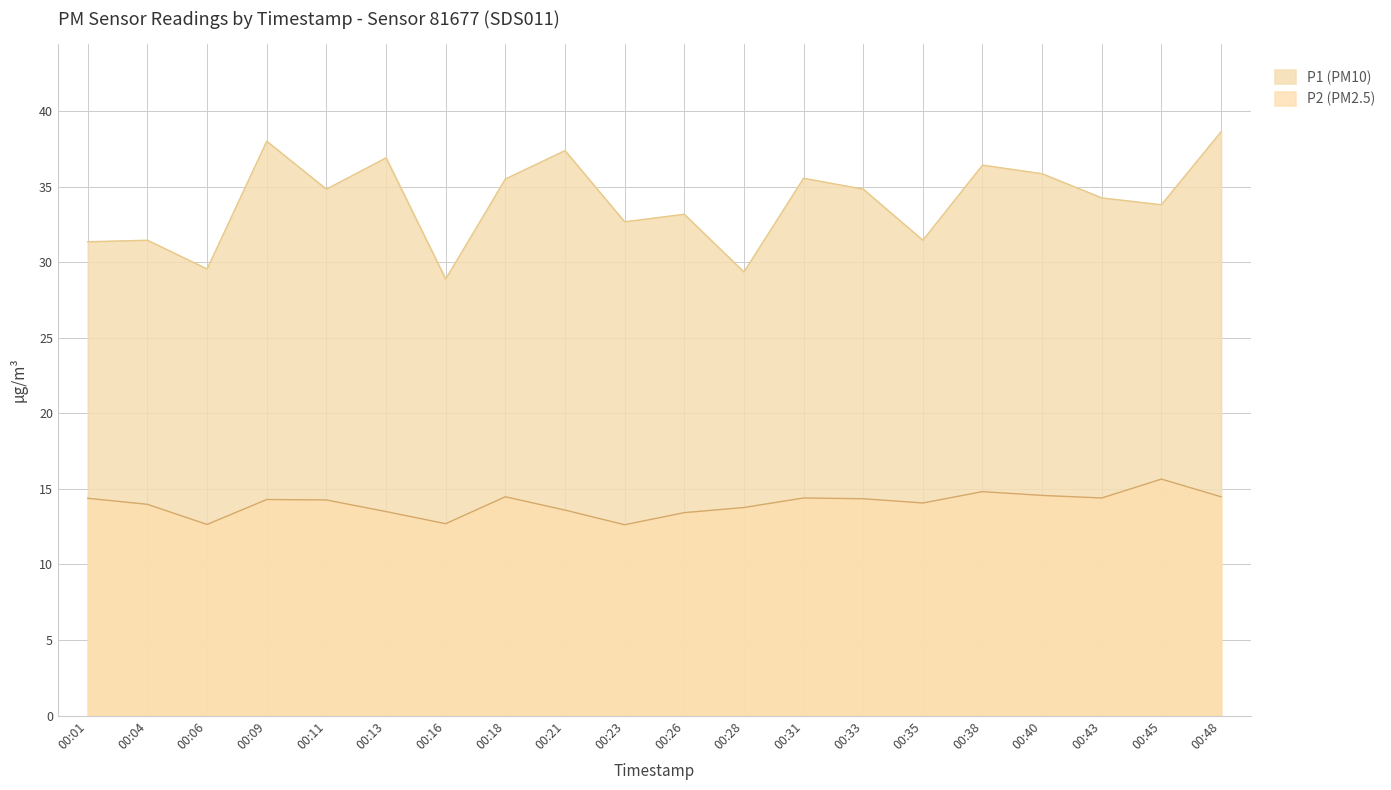

Rank the categories by P1 value from lowest to highest.

00:16, 00:28, 00:06, 00:01, 00:04, 00:35, 00:23, 00:26, 00:45, 00:43, 00:11, 00:33, 00:18, 00:31, 00:40, 00:38, 00:13, 00:21, 00:09, 00:48